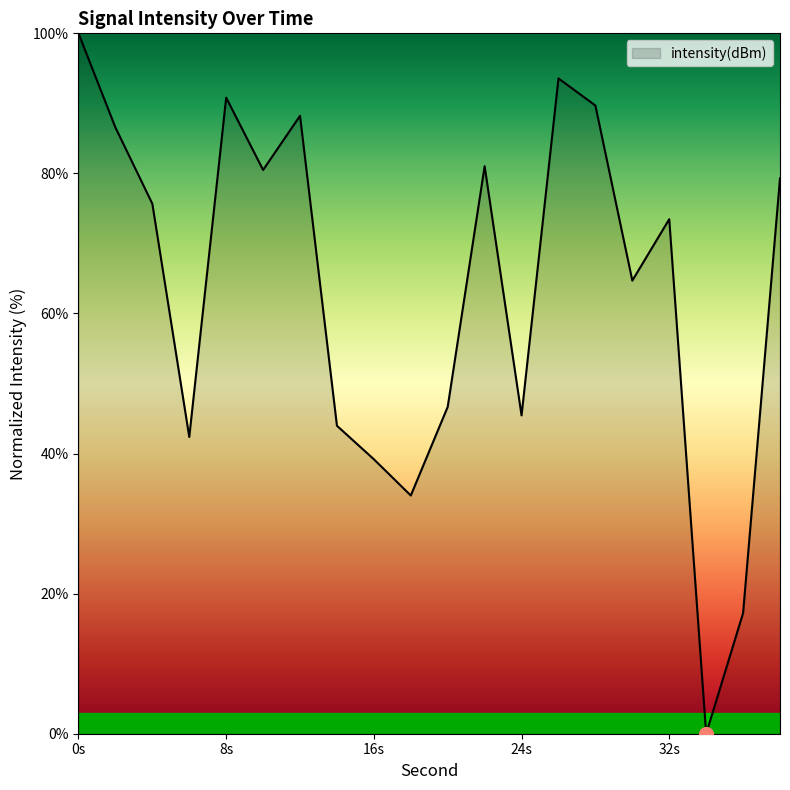

What is the greatest value displayed?

100.0